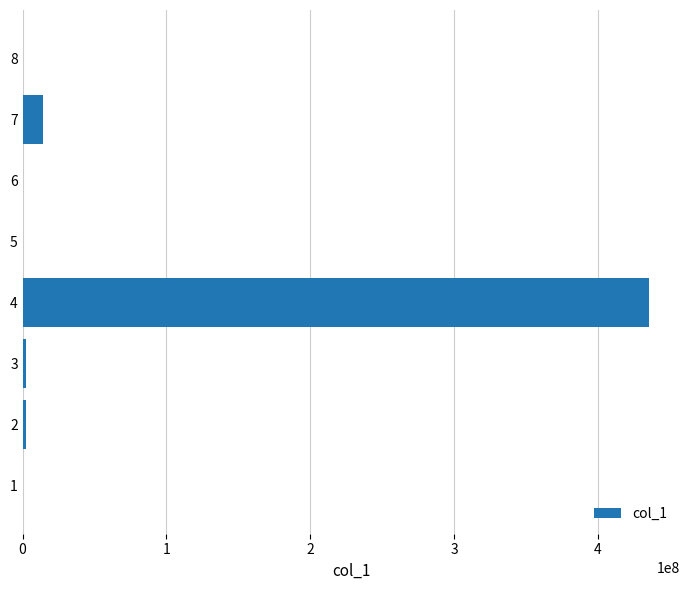

How many distinct data groups are displayed?

1